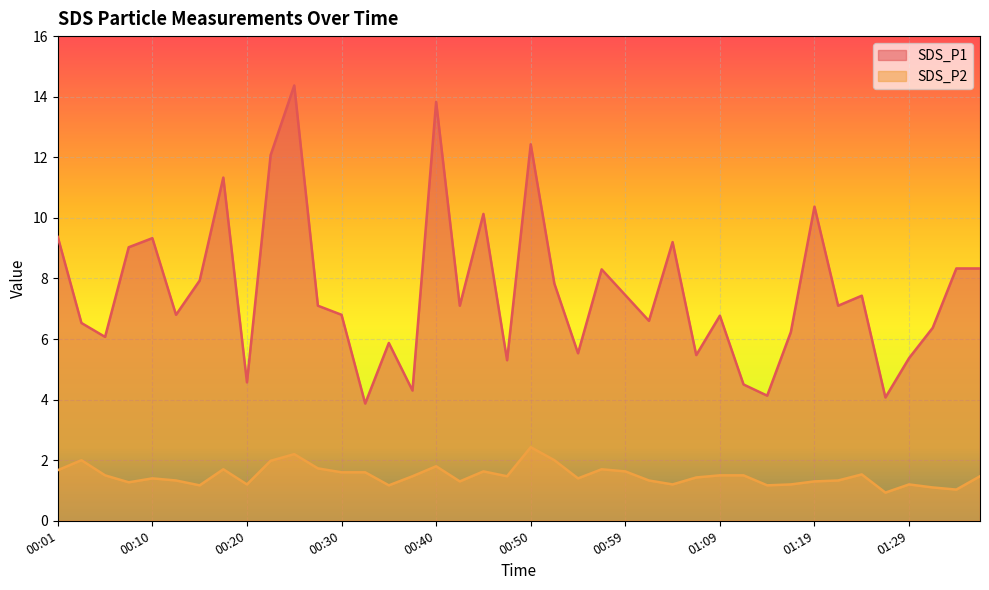

True or false: SDS_P2 and SDS_P1 cross at least once.

False